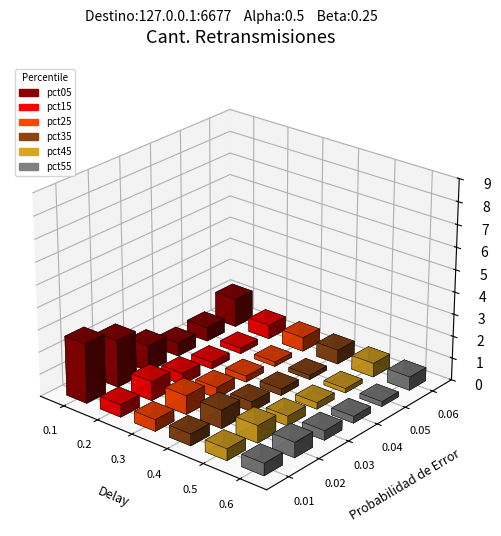

What is the value of the pct25 bar at the 5th from the left?

0.2